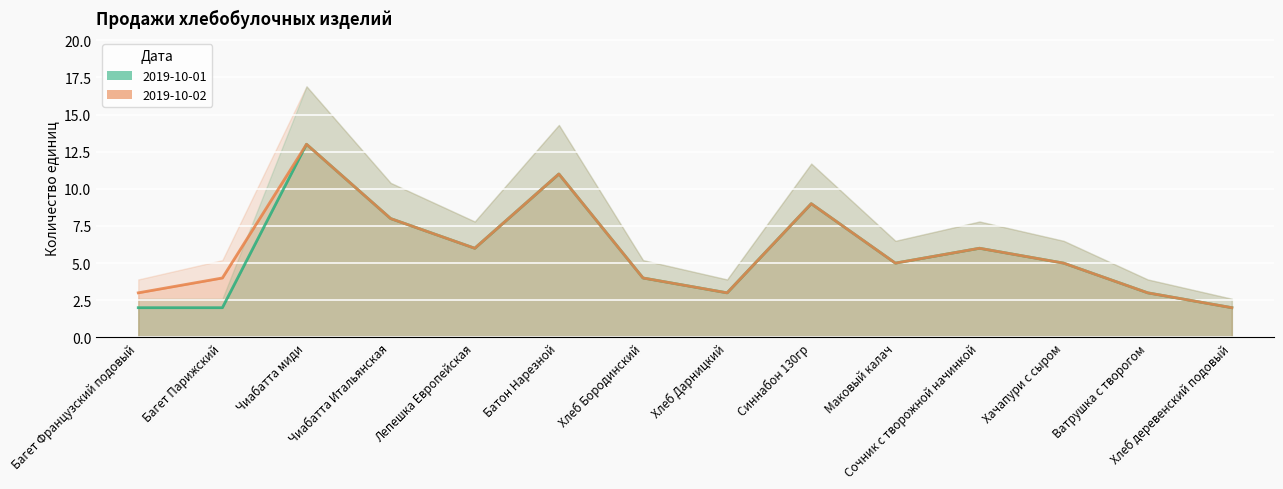

Reading left to right, what are all the values shown in this chart?

2019-10-01 (line): 2	2	13	8	6	11	4	3	9	5	6	5	3	2
2019-10-02 (line): 3	4	13	8	6	11	4	3	9	5	6	5	3	2